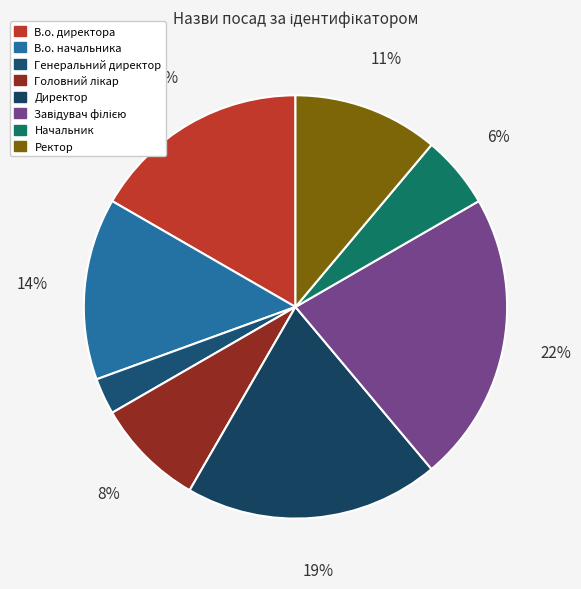

Which category has the biggest portion of the pie?

Завідувач філією